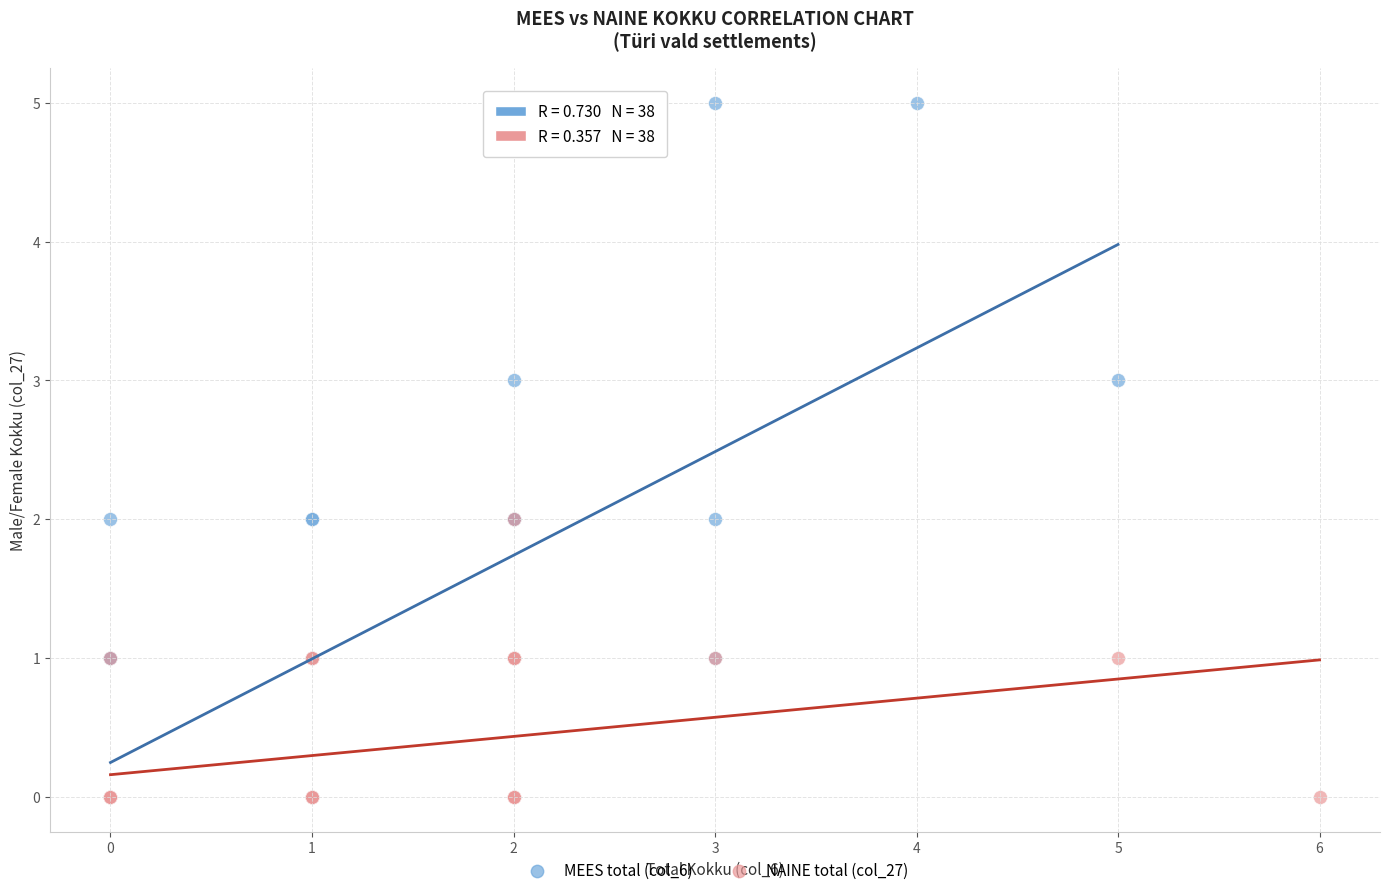

Which series has the largest Y range (max minus min)?

MEES total (col_6)